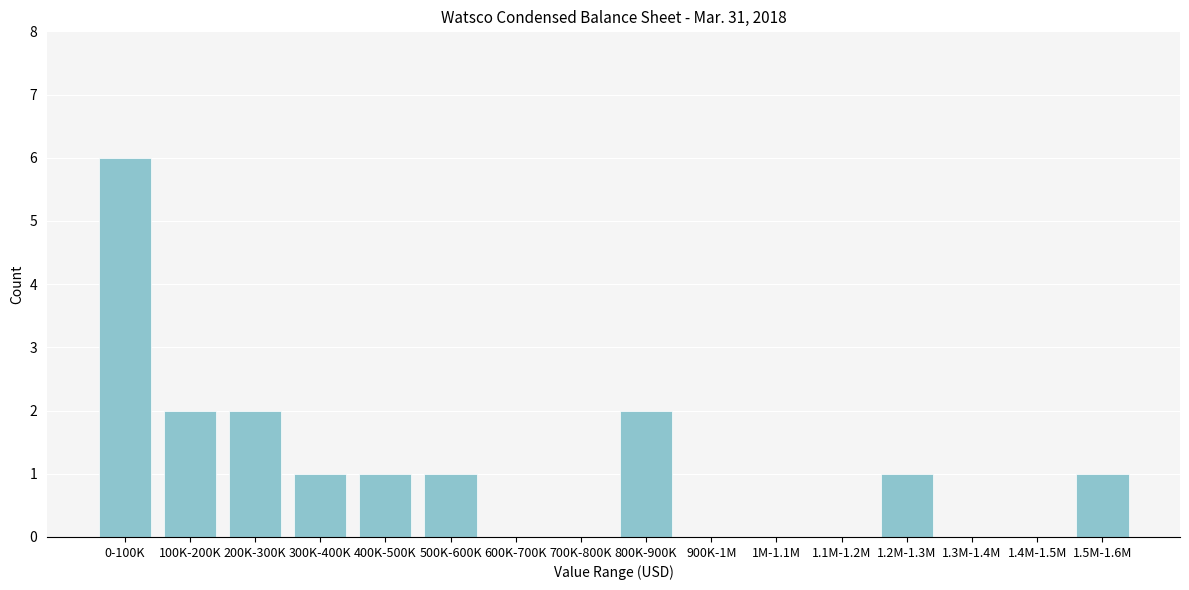

Reading left to right, transcribe all the data shown in this chart.

0-100K=6	100K-200K=2	200K-300K=2	300K-400K=1	400K-500K=1	500K-600K=1	600K-700K=0	700K-800K=0	800K-900K=2	900K-1M=0	1M-1.1M=0	1.1M-1.2M=0	1.2M-1.3M=1	1.3M-1.4M=0	1.4M-1.5M=0	1.5M-1.6M=1